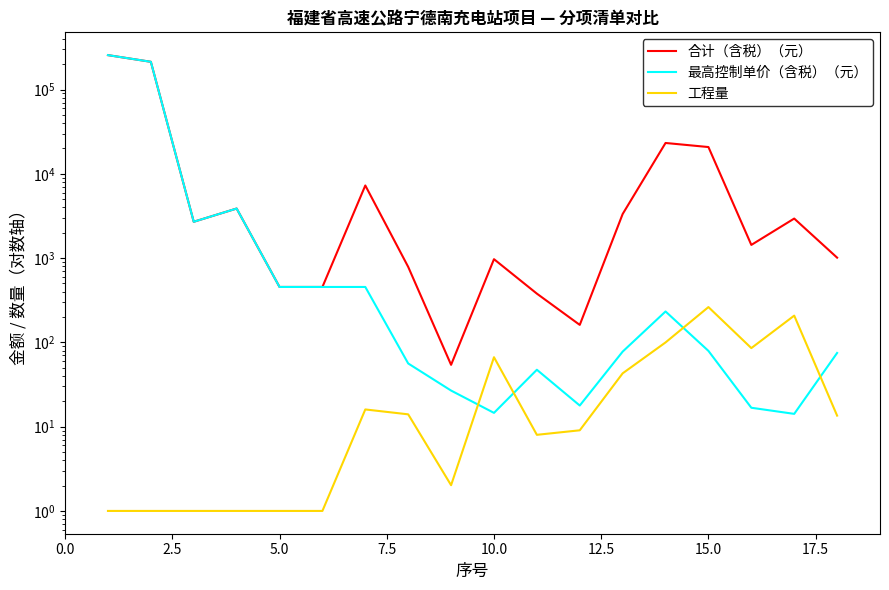

At 5.0, list the series in order from smallest to largest.

工程量, 合计（含税）（元）, 最高控制单价（含税）（元）